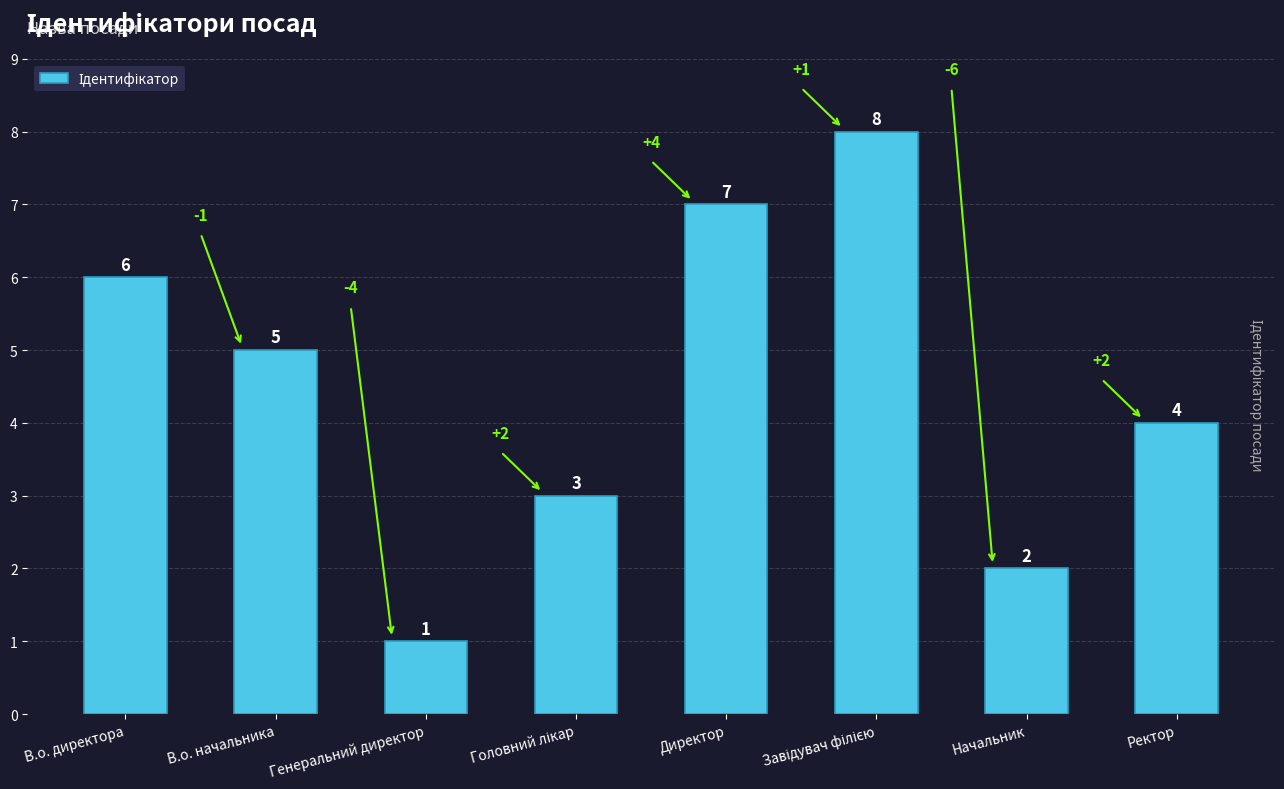

What is the value of the 3rd bar from the left?

1